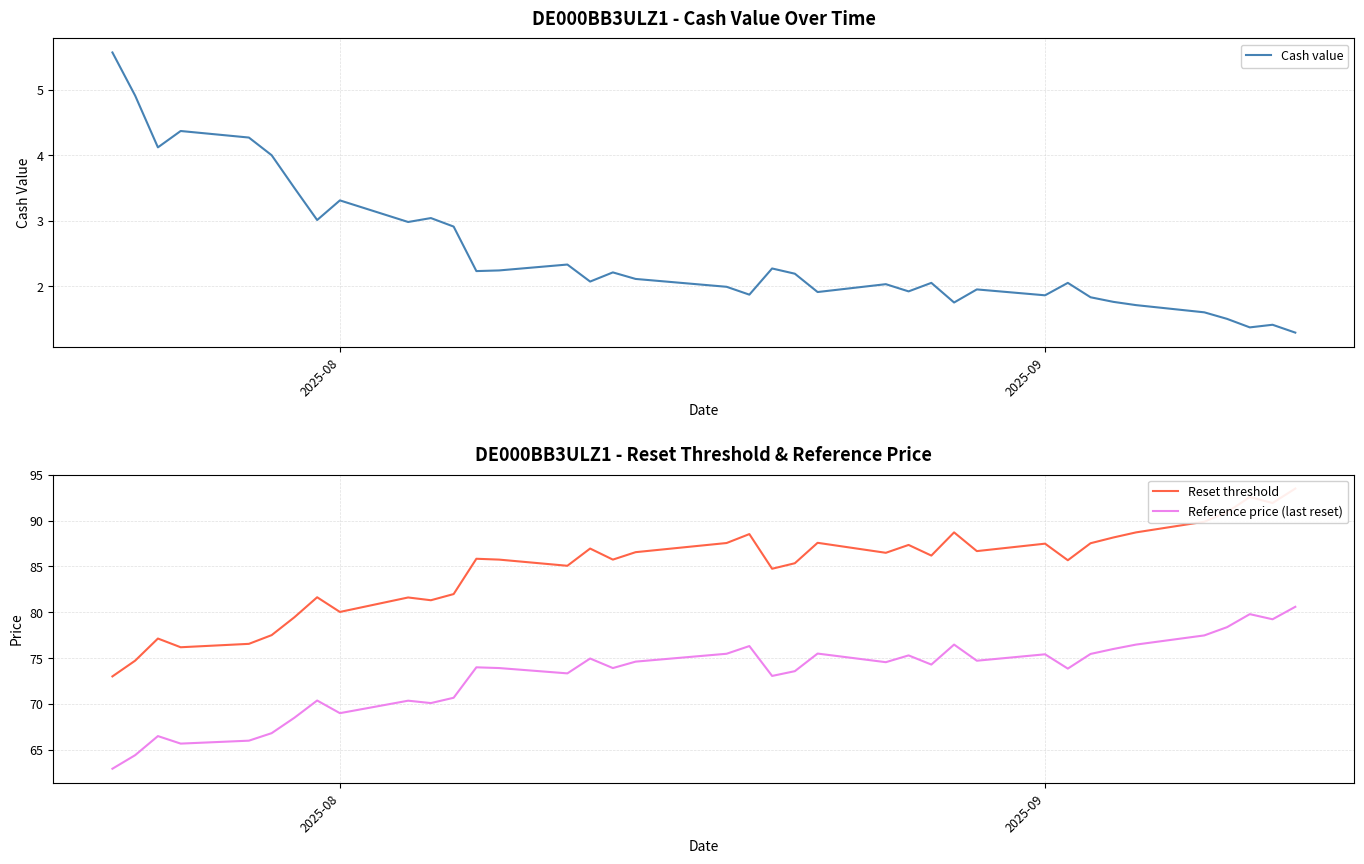

What is the lowest value of the Reference price (last reset) series?

62.9